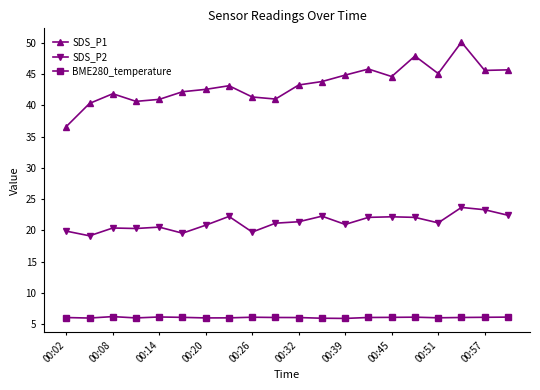

What is the difference between the second highest and second lowest values in the SDS_P1 series?

7.6